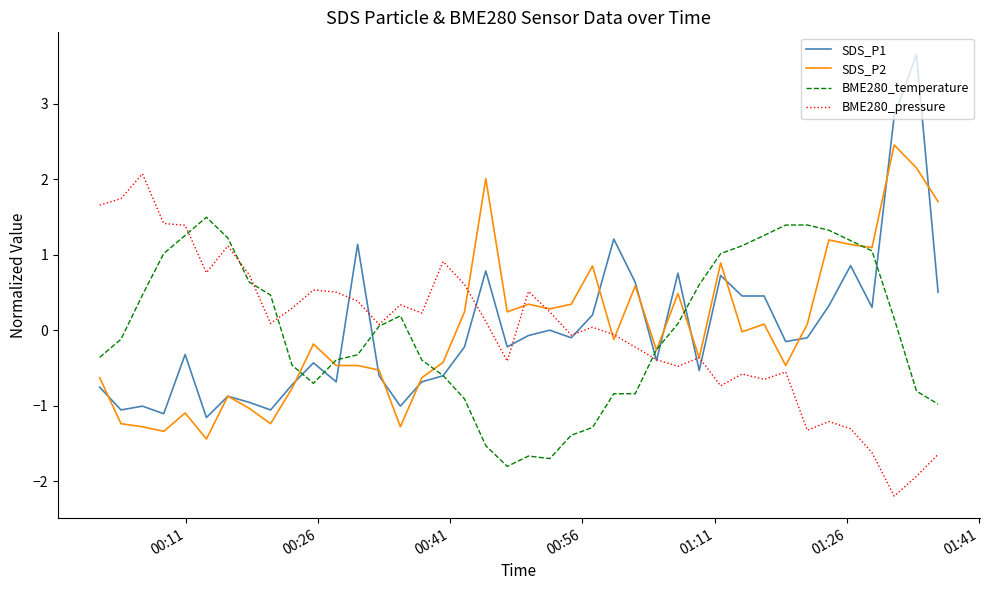

Count the number of data series in this chart.

4